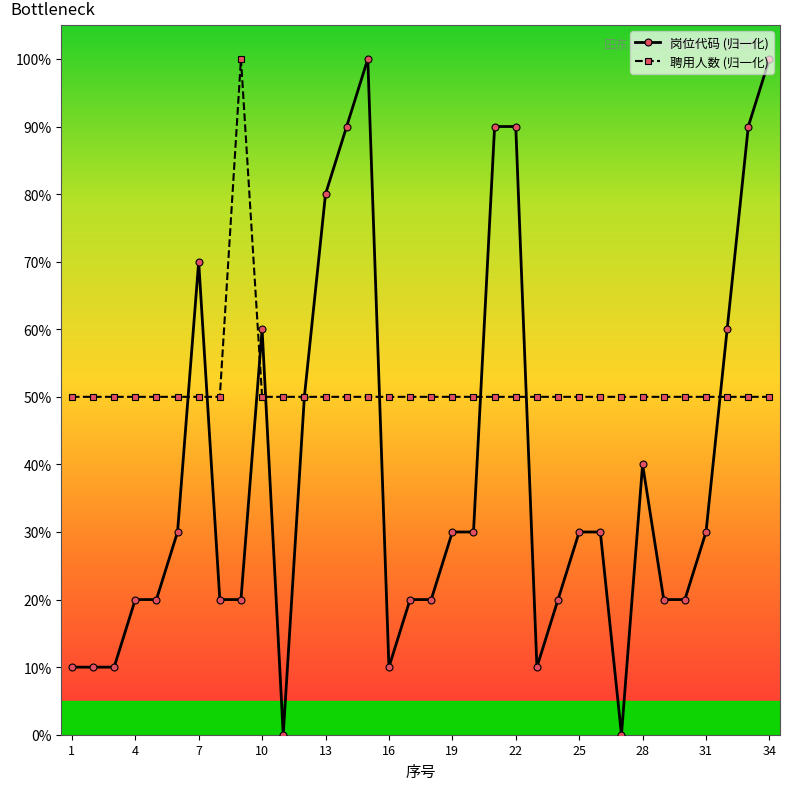

Which series has the widest spread of values?

岗位代码 (归一化)